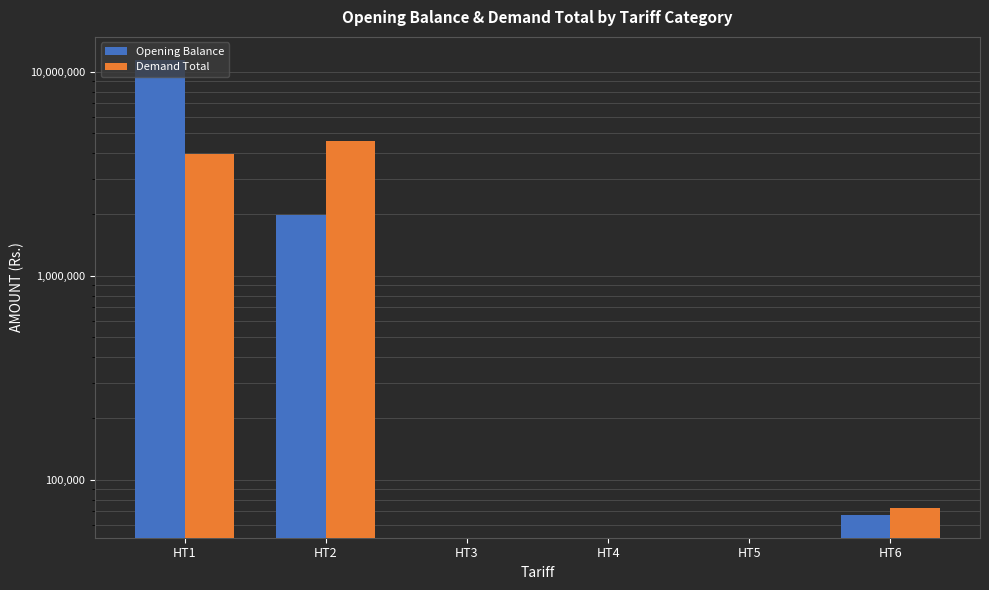

The value of Opening Balance at HT4 is -7393899.8. True or false?

False